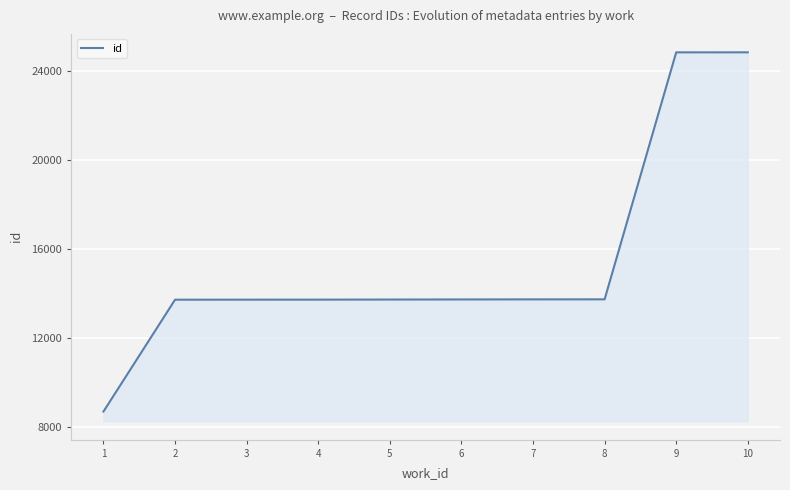

What is the difference between the maximum and minimum values?

16159